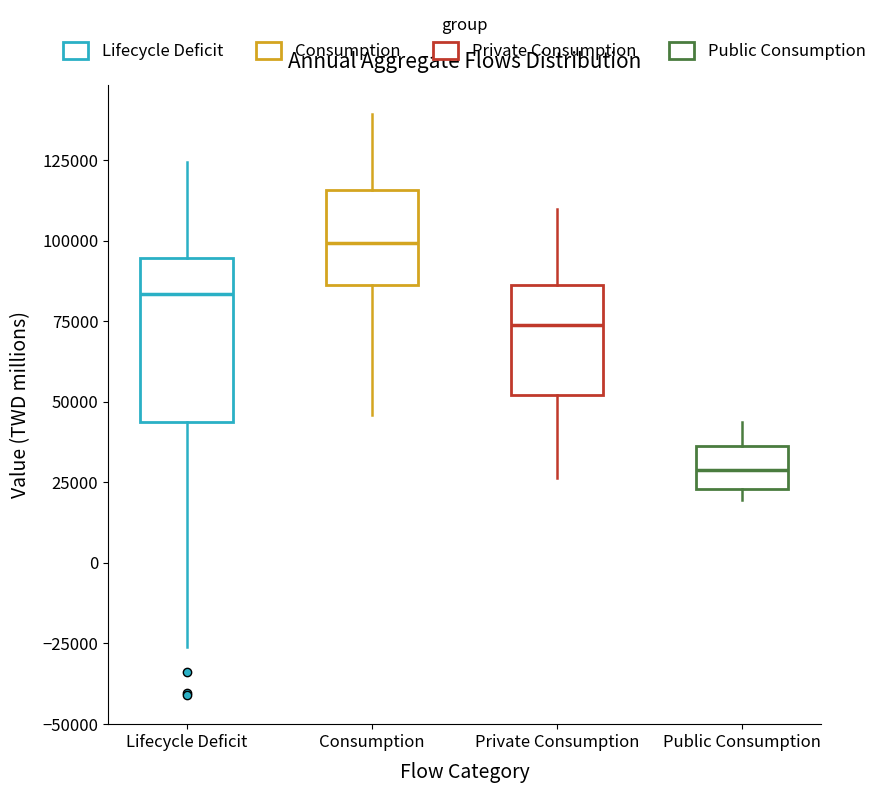

Reading left to right, transcribe this box plot: for each box, give where its median line is, the range the box spans, and where its two whiskers end, as read against the y-axis. The values are not printed on the chart, so give them approximately, as read against the axis.

Lifecycle Deficit: median 85000, box 45000 to 95000, whiskers -25000 to 125000
Consumption: median 100000, box 85000 to 115000, whiskers 45000 to 140000
Private Consumption: median 75000, box 50000 to 85000, whiskers 25000 to 110000
Public Consumption: median 30000, box 25000 to 35000, whiskers 20000 to 45000